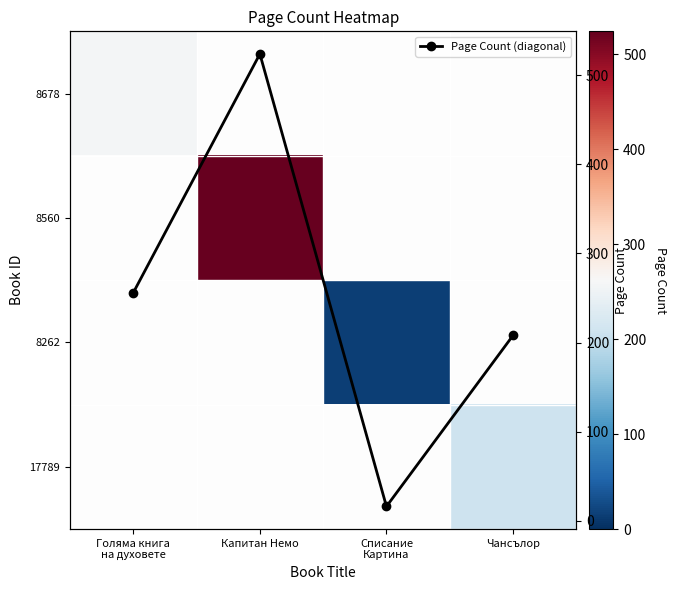

Which series has the largest total across all categories?

Page Count (diagonal)